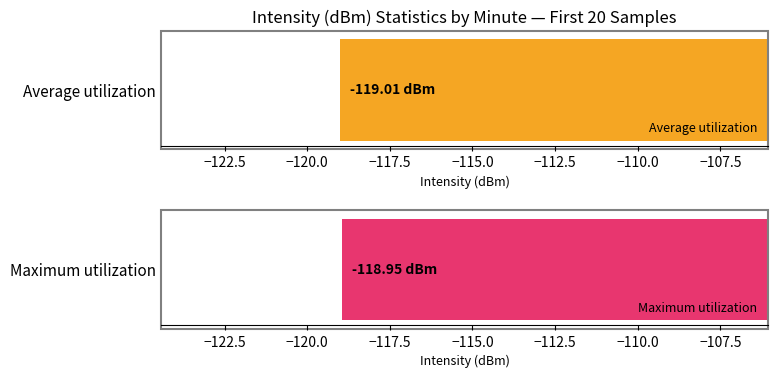

Are the bars grouped side by side (vs. stacked)?

Yes